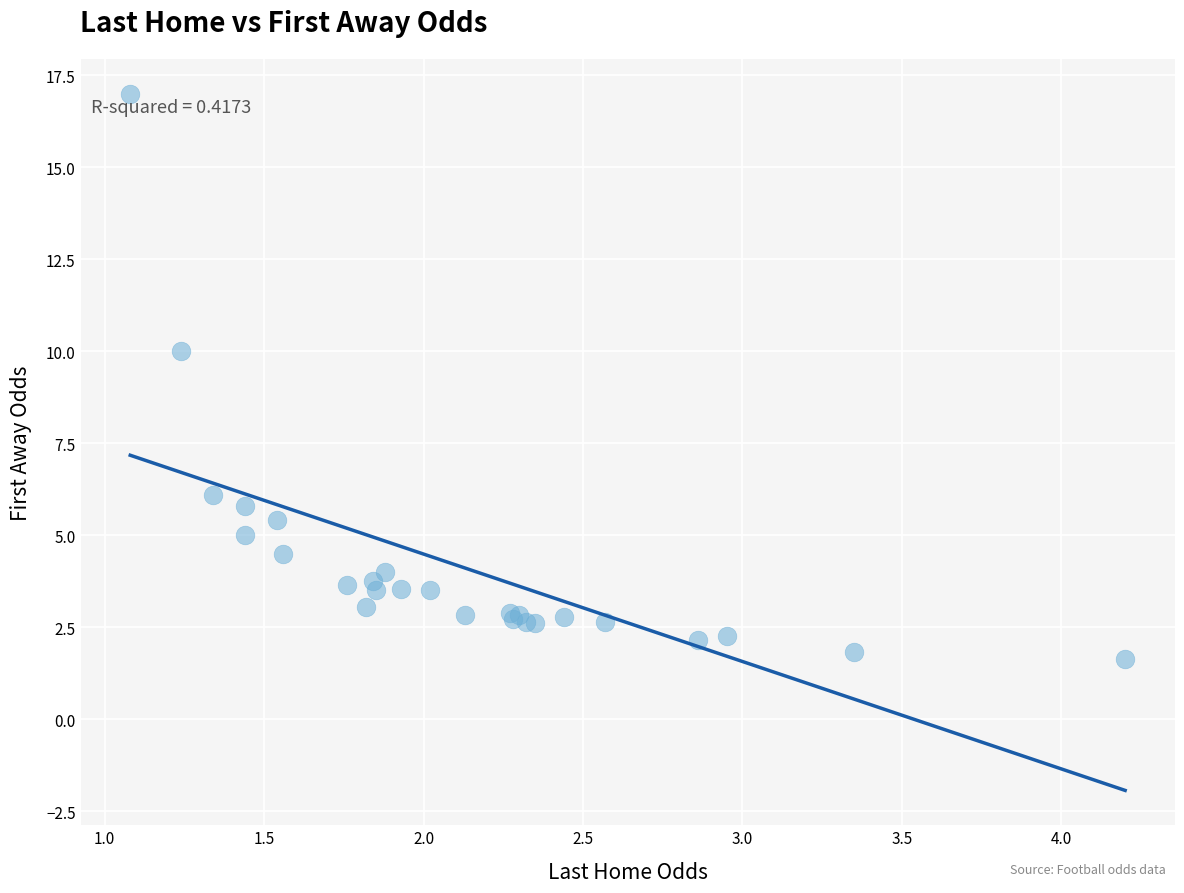

What Y value in the scatter plot is closest to 9?

10.0